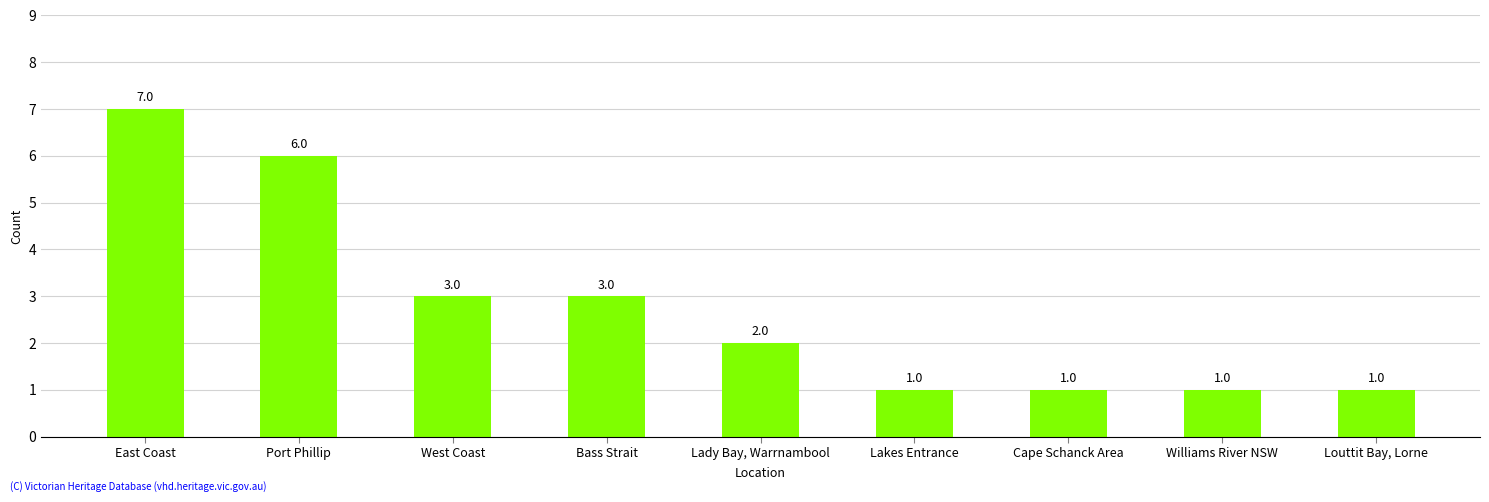

What is the difference between the values at Lakes Entrance and Port Phillip?

5